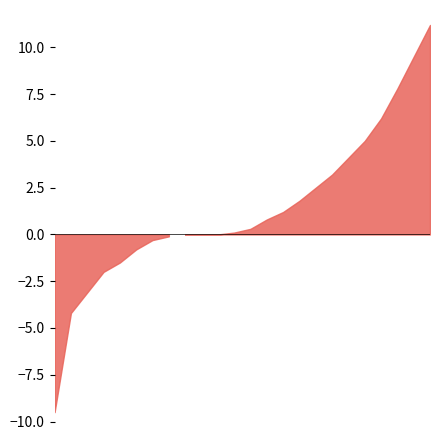

List the labels in order of value, largest first.

23, 22, 21, 20, 19, 18, 17, 16, 15, 14, 13, 12, 11, 8, 9, 10, 7, 6, 5, 4, 3, 2, 1, 0